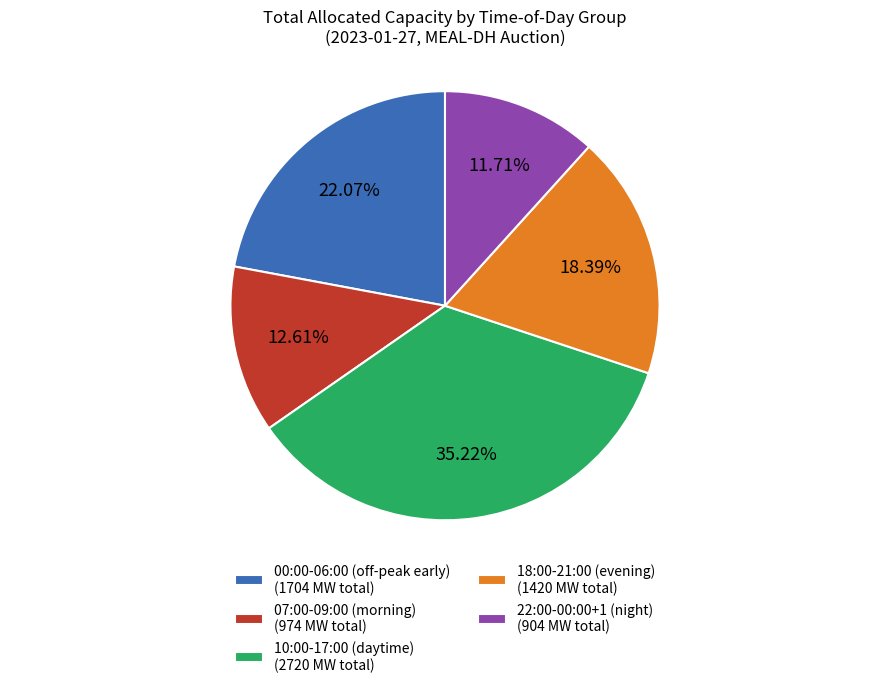

Which slice is the smallest?

22:00-00:00+1 (night) (904 MW total)